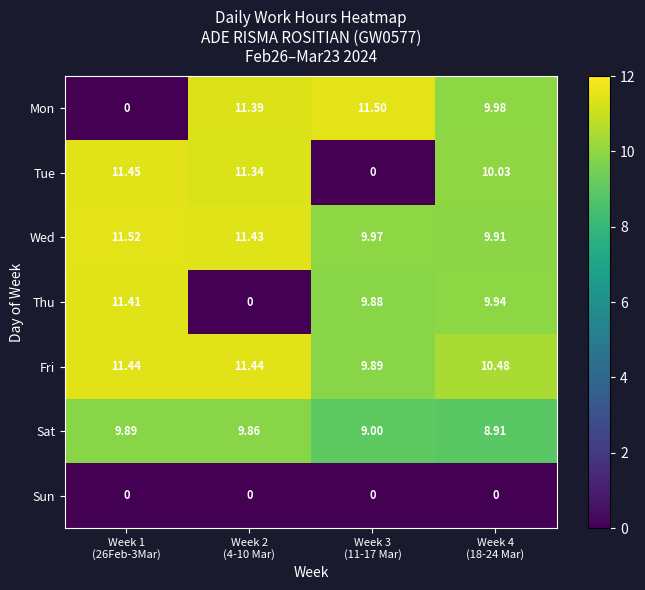

Which series has the largest total across all categories?

Fri